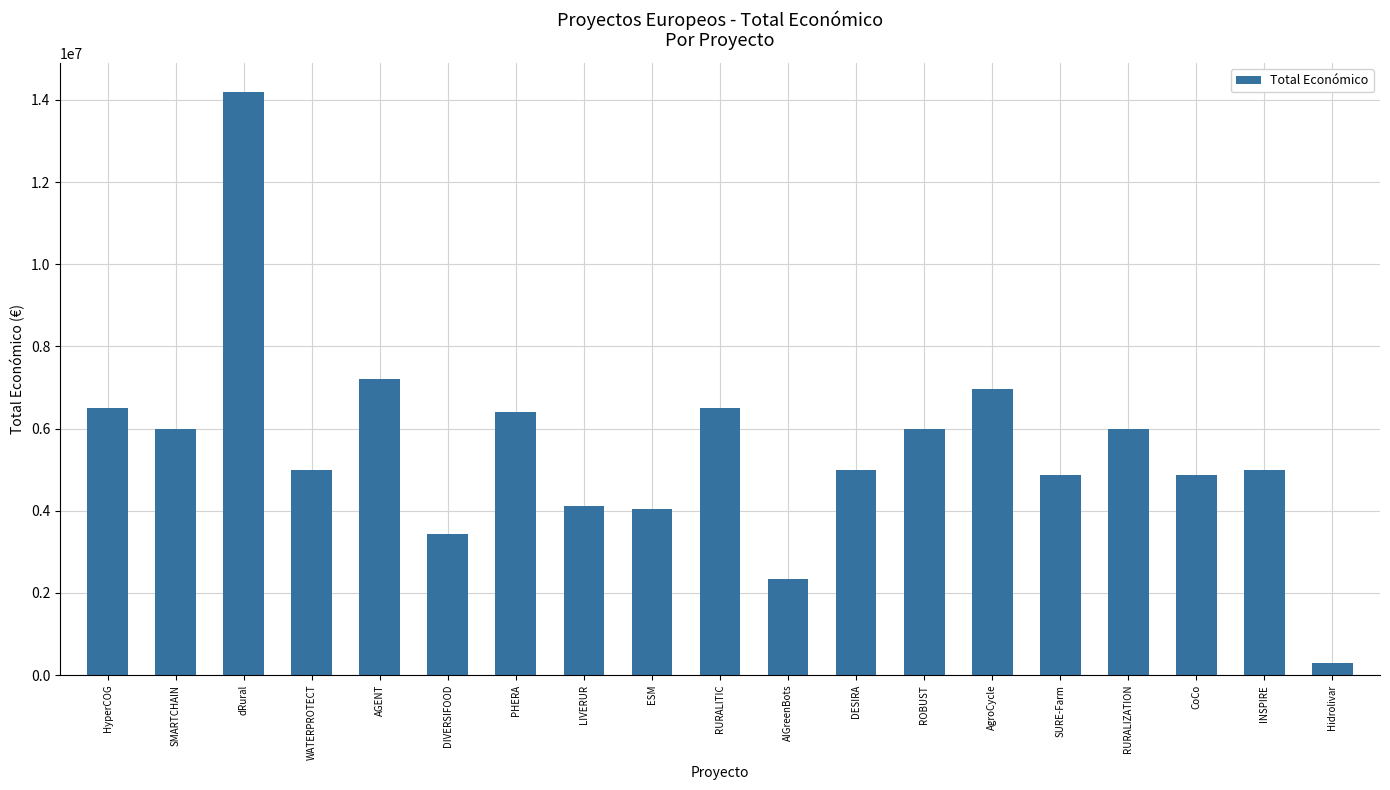

The value at PHERA is 2283597. True or false?

False